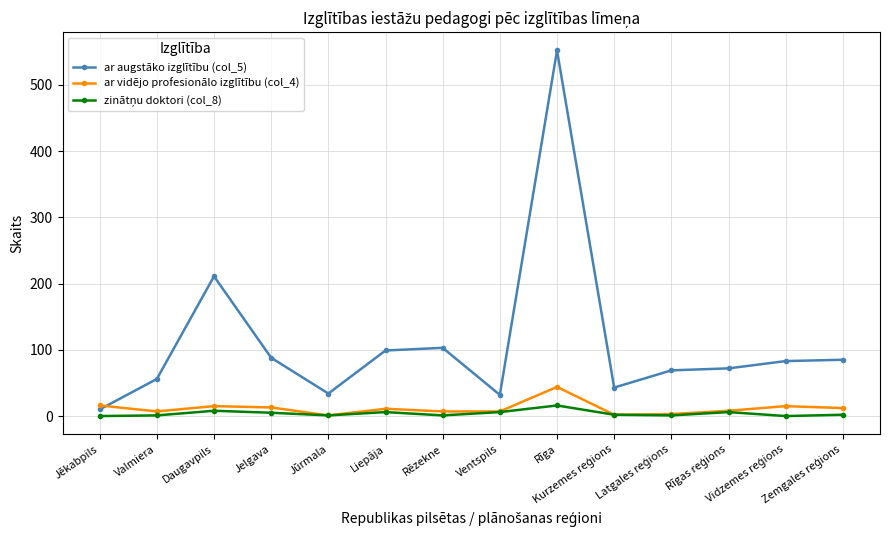

Which series has the largest total across all categories?

ar augstāko izglītību (col_5)